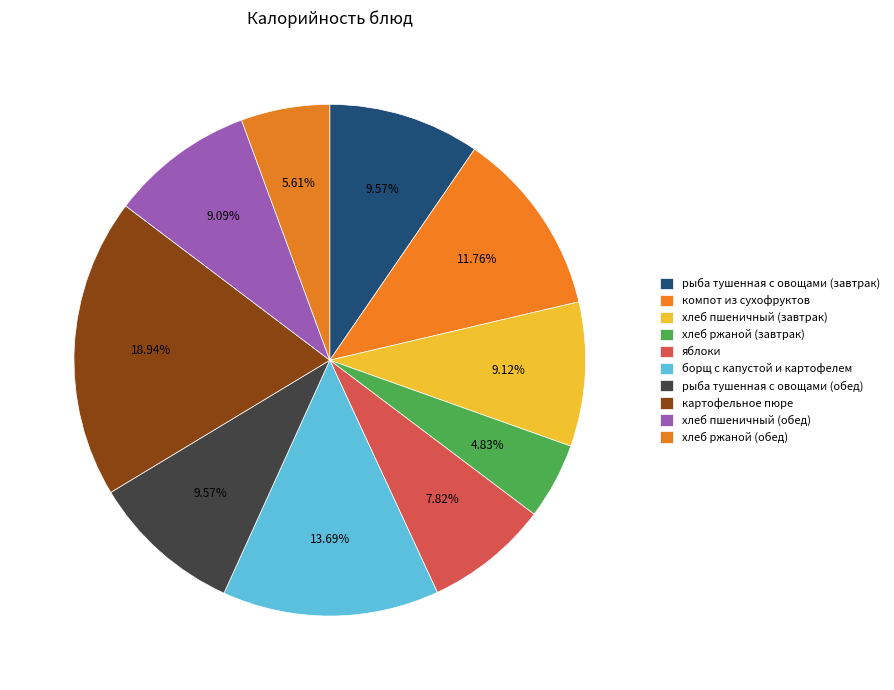

To the nearest percent, what portion does хлеб ржаной (завтрак) represent?

5%